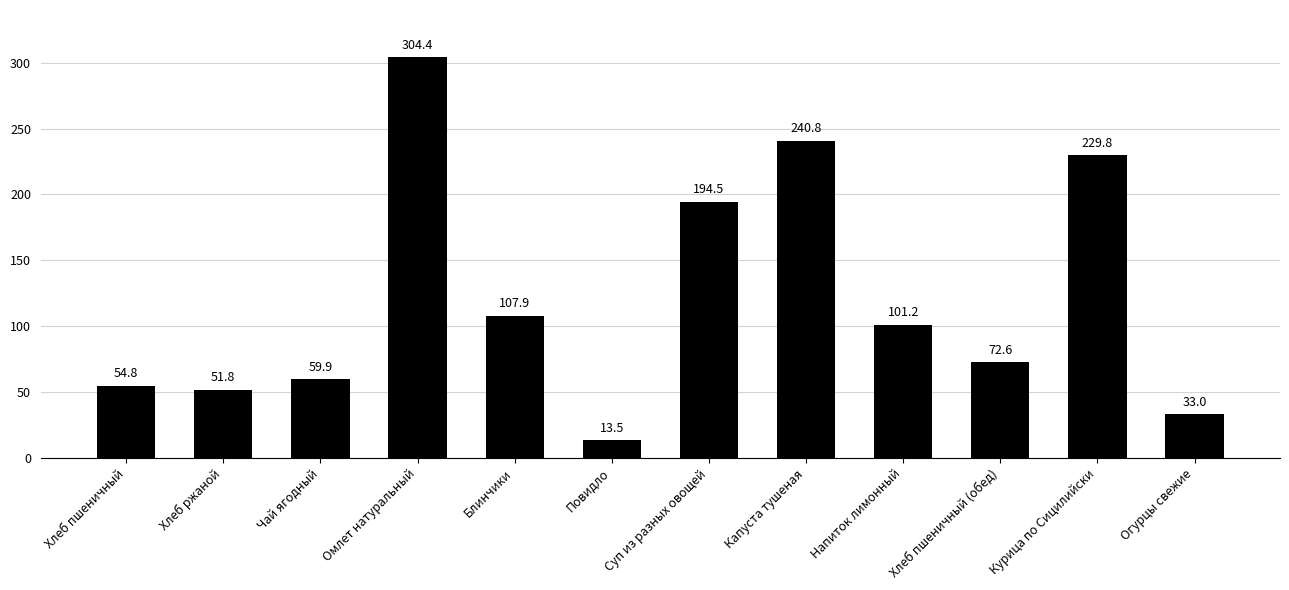

Are the bars horizontal?

No